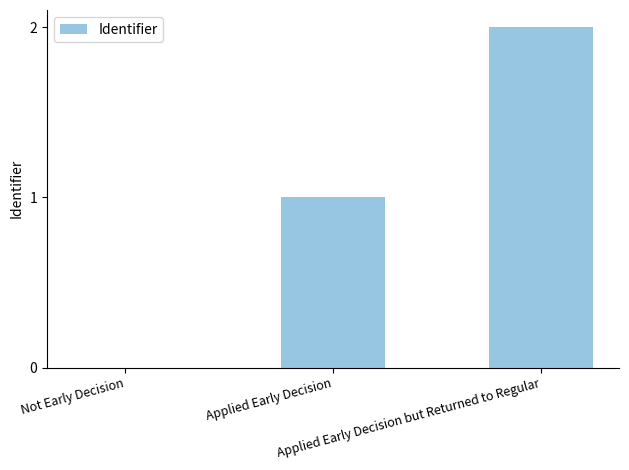

What is the change in value from Not Early Decision to Applied Early Decision?

+1